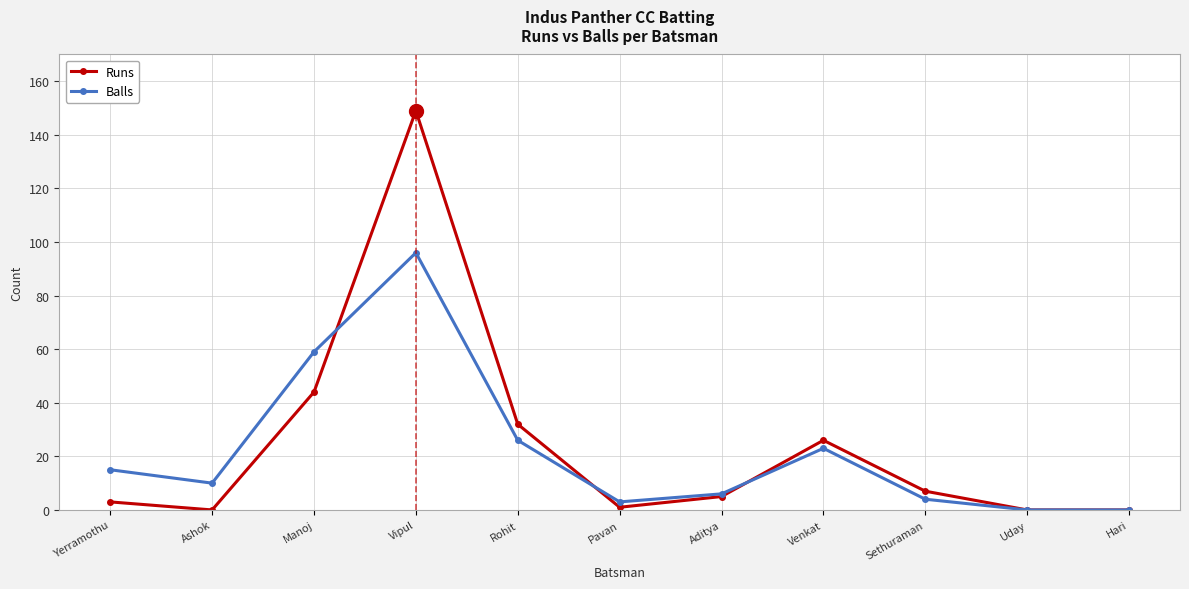

Where is the first local minimum for Balls?

Ashok